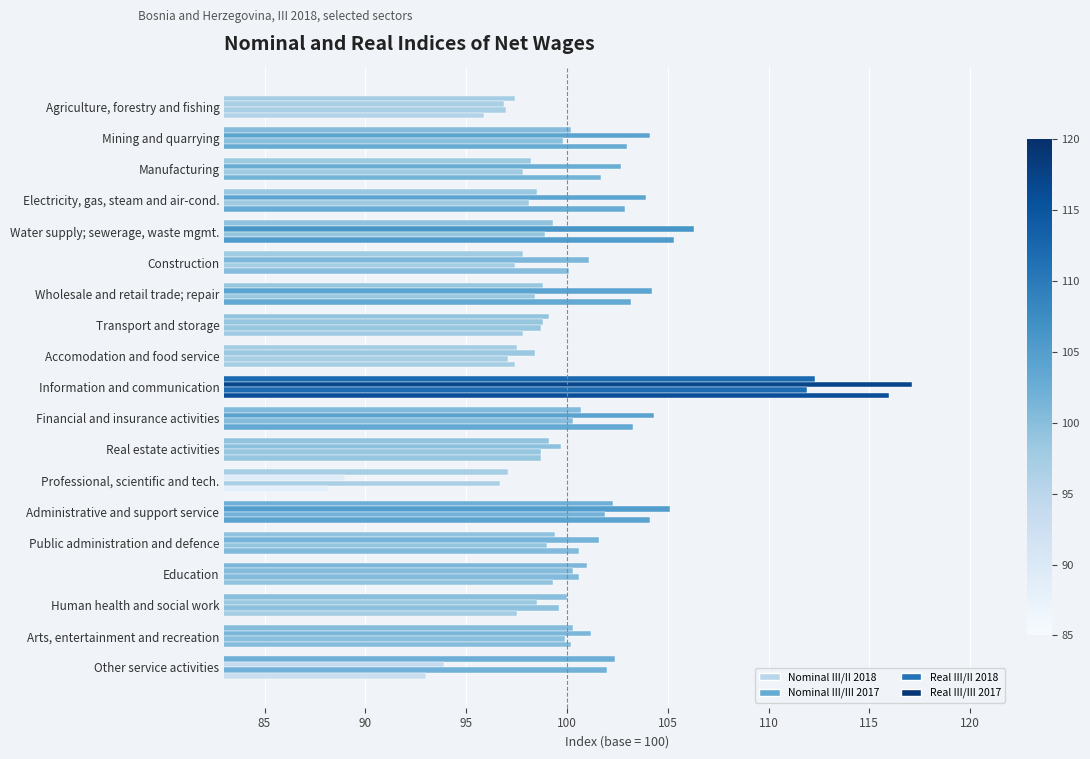

How many data points does each series have?

19